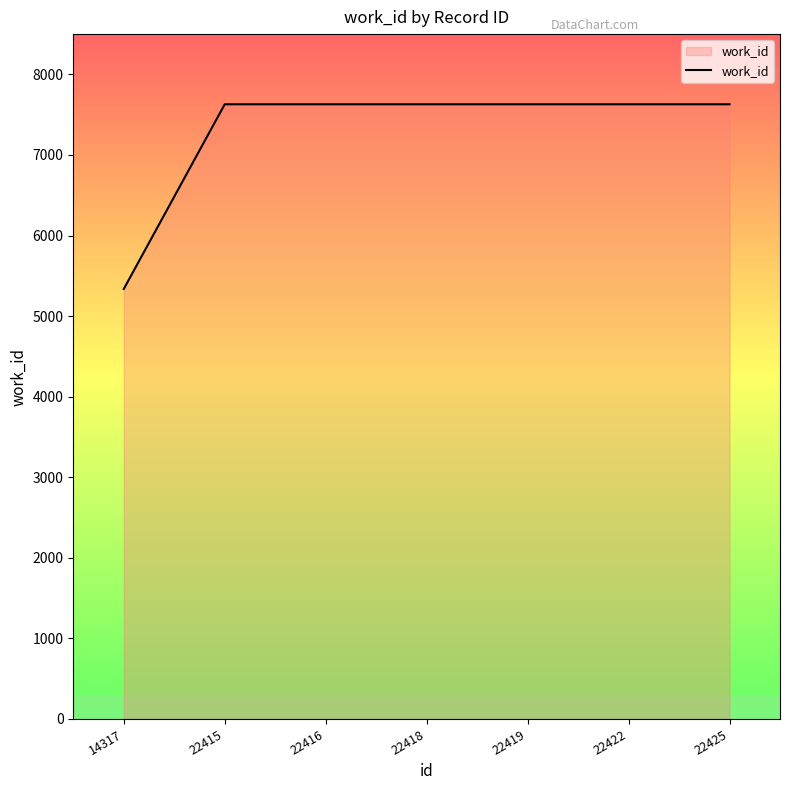

Approximately how many times larger is the value at 22415 compared to 22416?

1.0